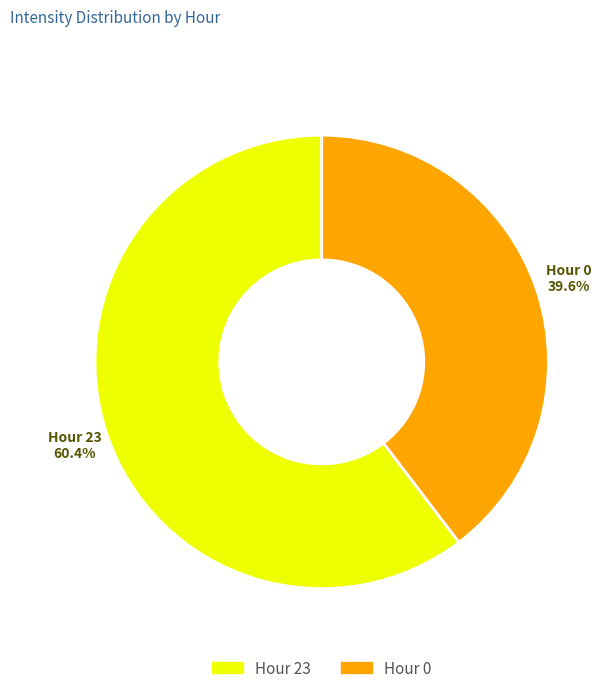

How much of the chart is everything except Hour 23?

39.6%